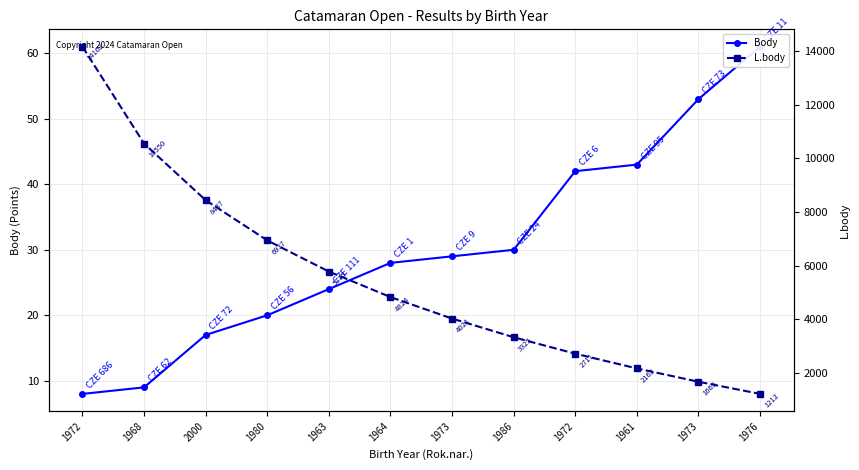

Is it true that L.body equals 3908 at 1980?

False